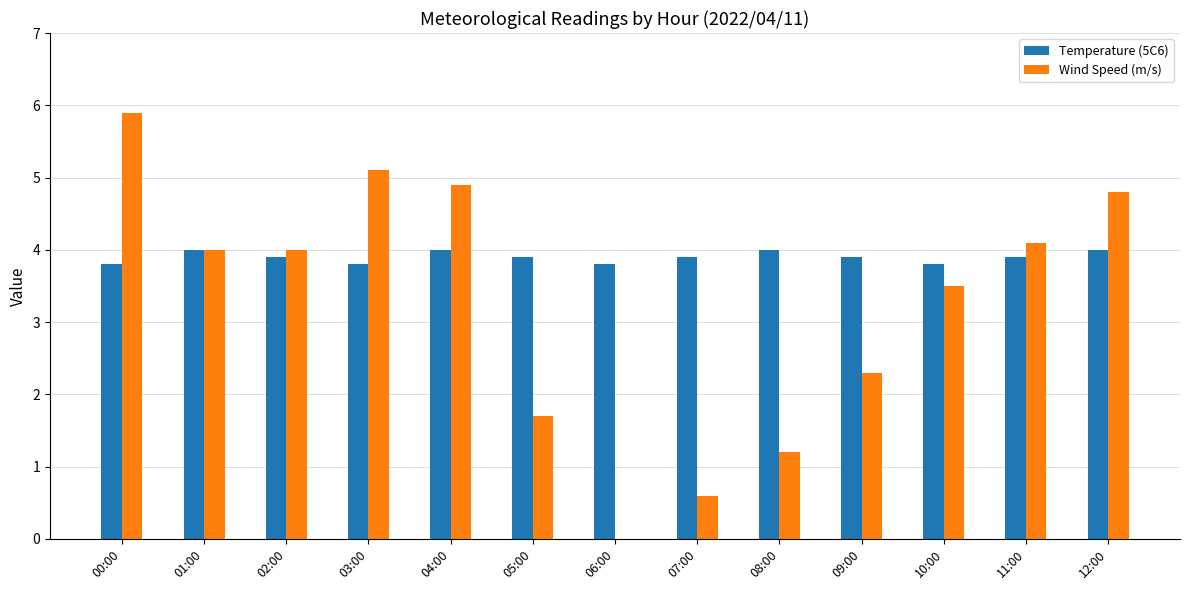

Is the value of Wind Speed (m/s) at 09:00 greater than the value of Temperature (5C6) at 04:00?

No